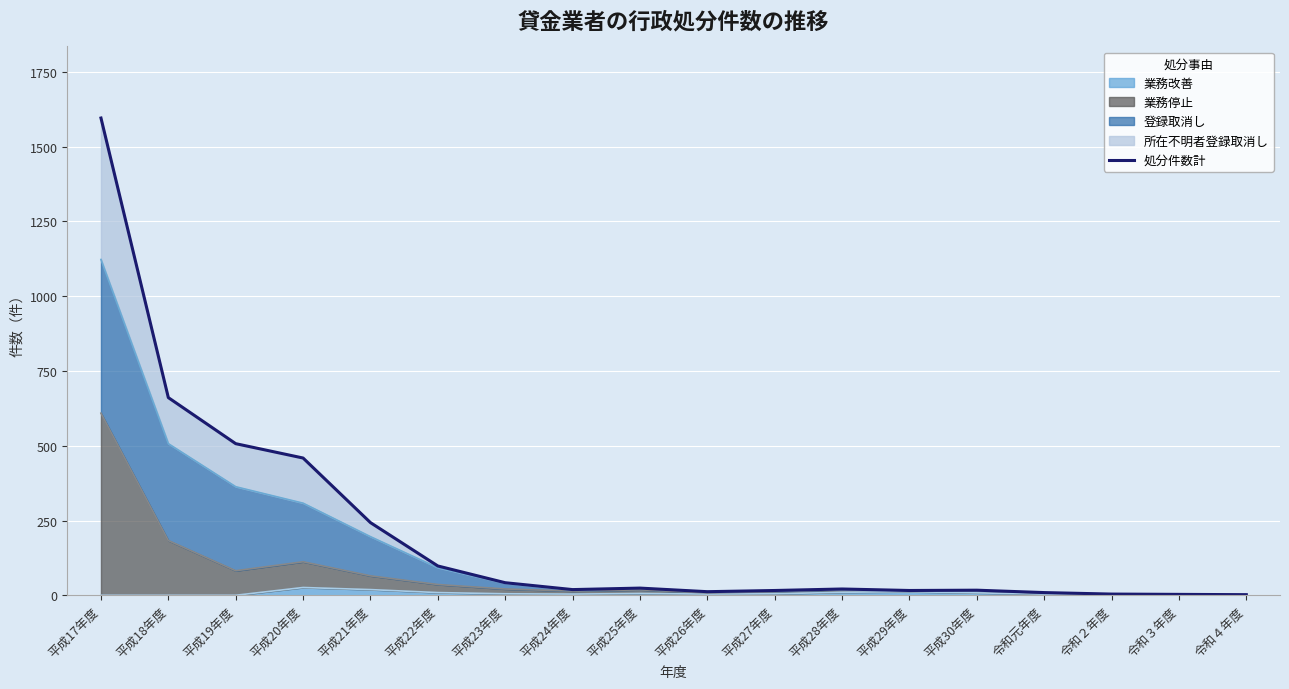

Reading left to right, transcribe all the data shown in this chart.

1596	661	507	459	243	98	42	19	24	12	16	21	16	17	9	4	3	2